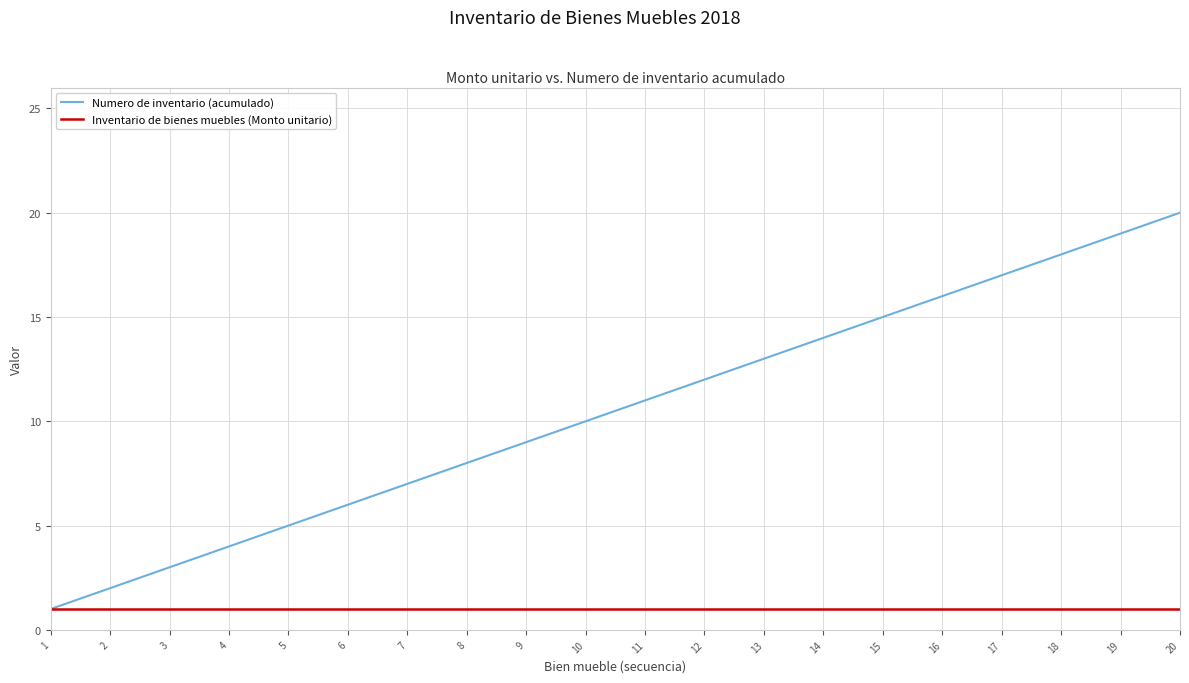

What is the maximum value for Inventario de bienes muebles (Monto unitario)?

1